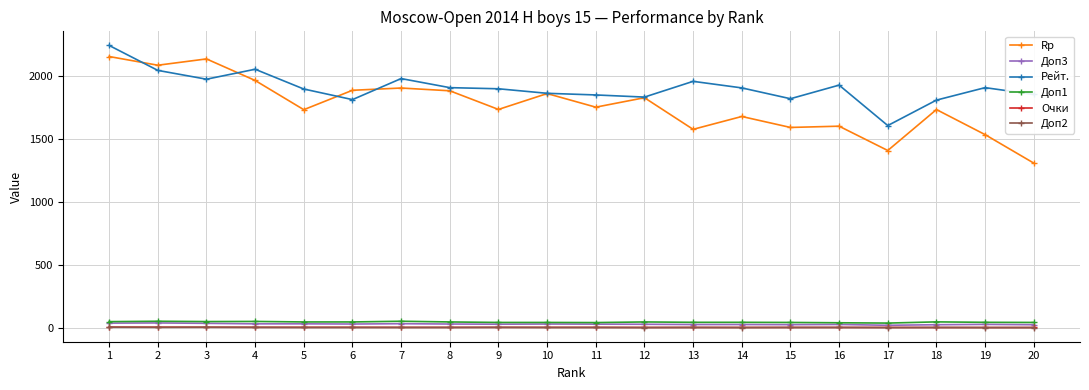

Is the value of Рейт. at 16 greater than the value of Доп3 at 15?

Yes